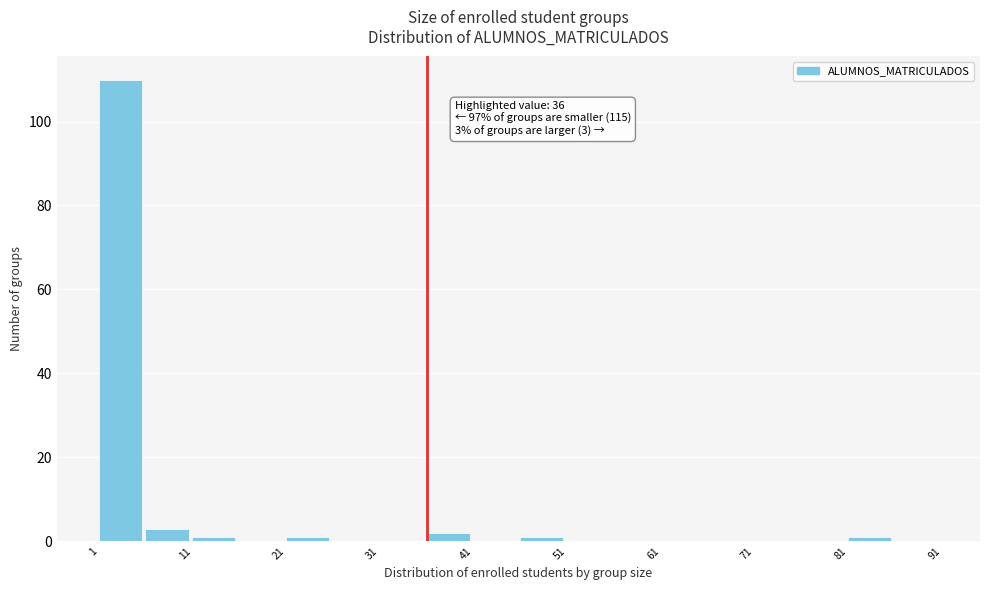

Which range on the x-axis has the tallest bar?

1 to 6